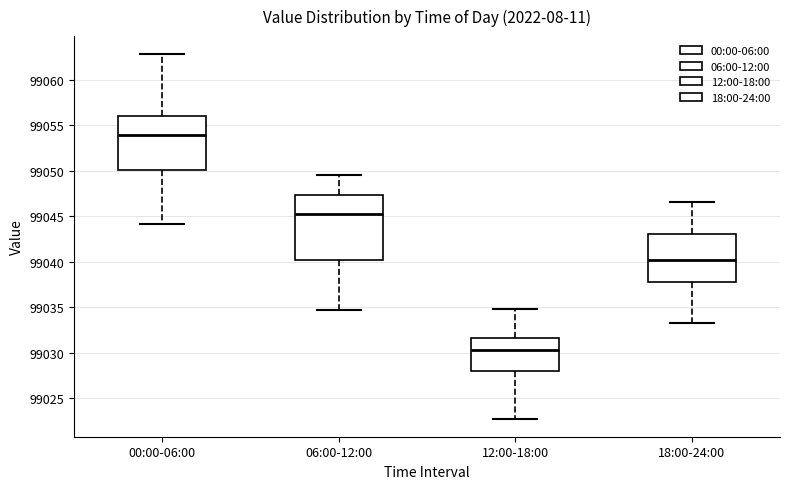

Reading left to right, read every box against the y-axis: the position of its median line, the range the box covers, and the ends of its whiskers. The values are not printed on the chart, so give them approximately, as read against the axis.

00:00-06:00: median 99054.0, box 99050.0 to 99056.0, whiskers 99044.0 to 99063.0
06:00-12:00: median 99045.5, box 99040.0 to 99047.5, whiskers 99034.5 to 99049.5
12:00-18:00: median 99030.5, box 99028.0 to 99031.5, whiskers 99023.0 to 99035.0
18:00-24:00: median 99040.0, box 99038.0 to 99043.0, whiskers 99033.5 to 99046.5